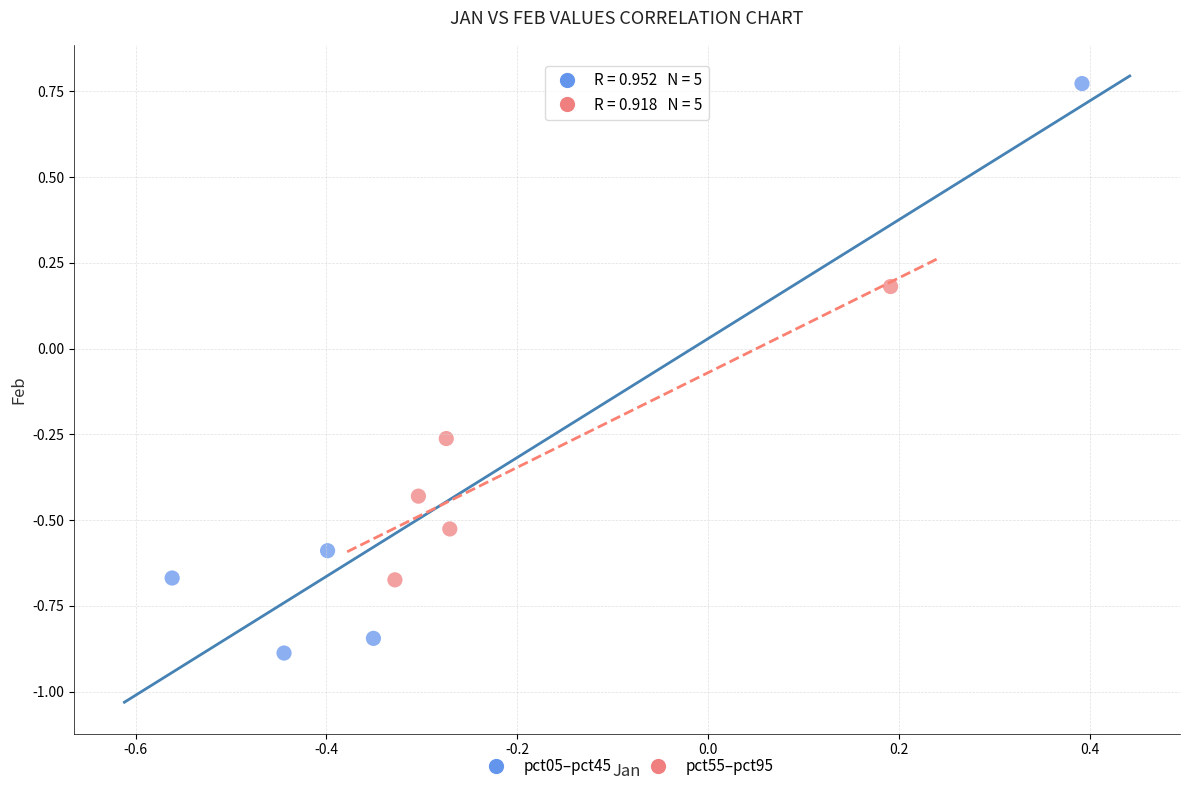

Which series has the widest spread of Y values?

pct05–pct45